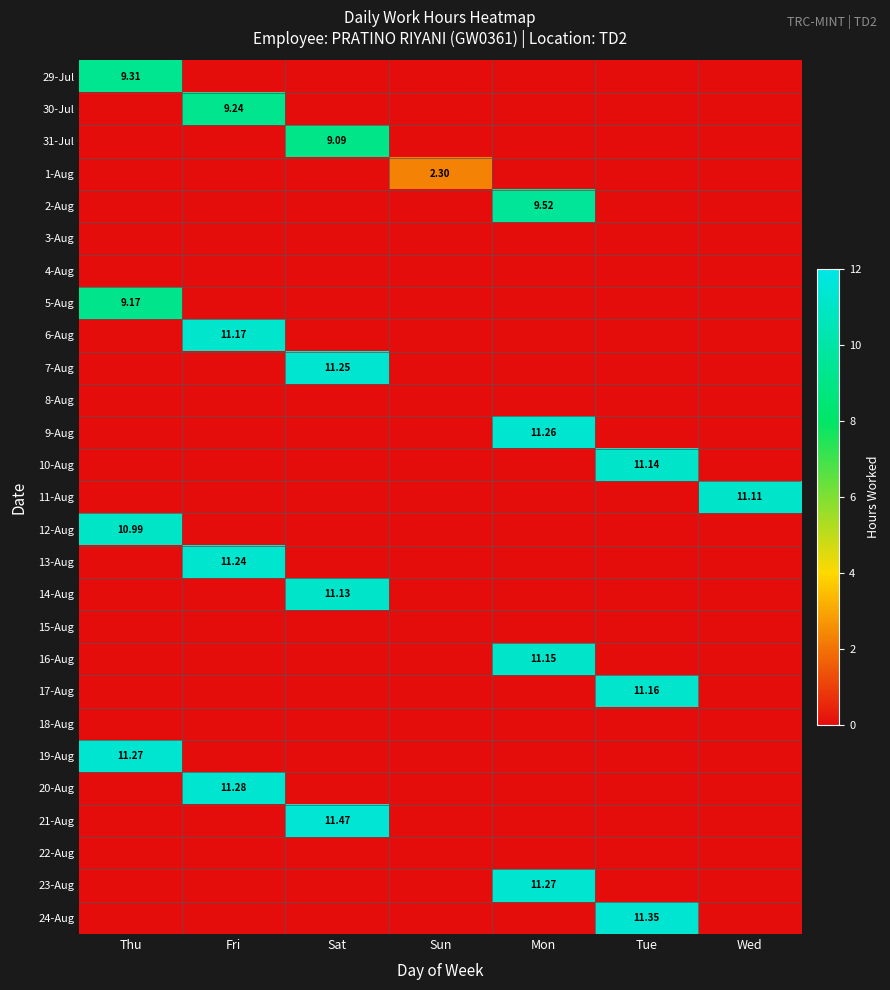

Count the number of categories in the chart.

7